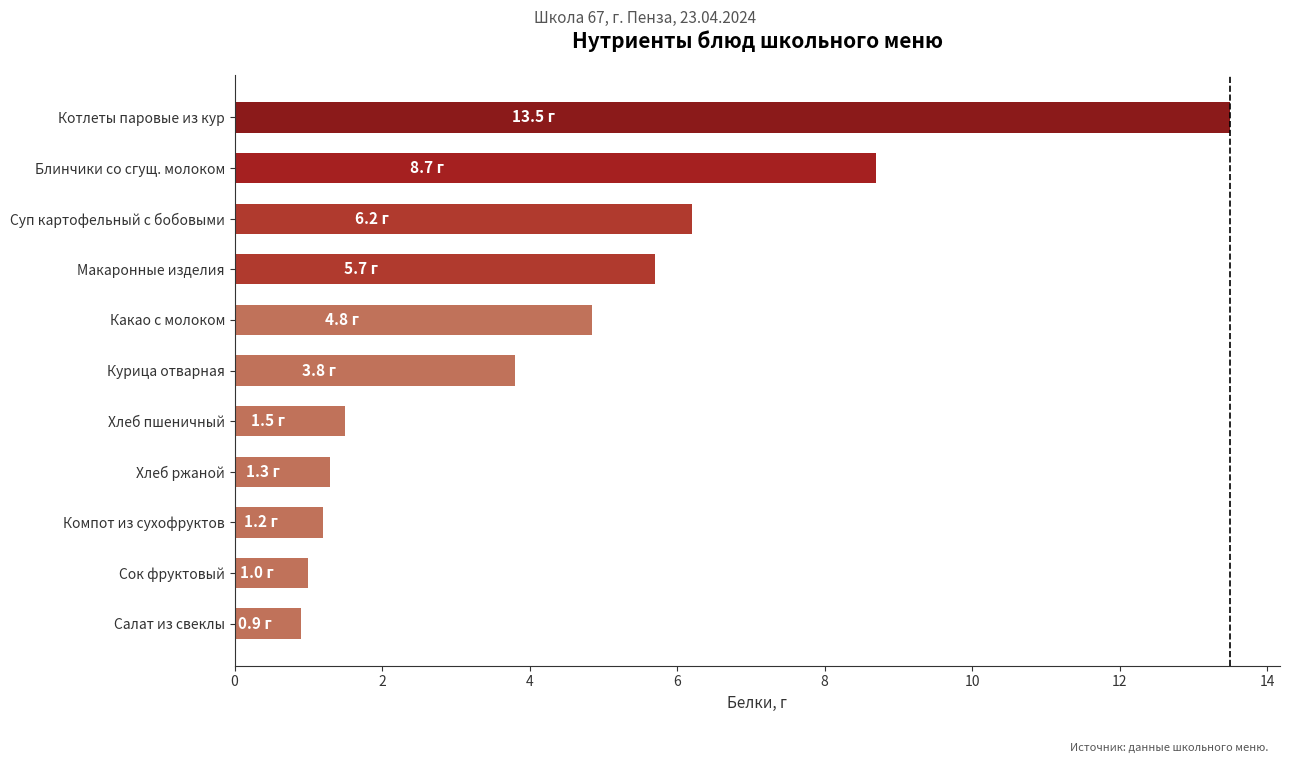

Between Какао с молоком and Котлеты паровые из кур, which is larger?

Котлеты паровые из кур